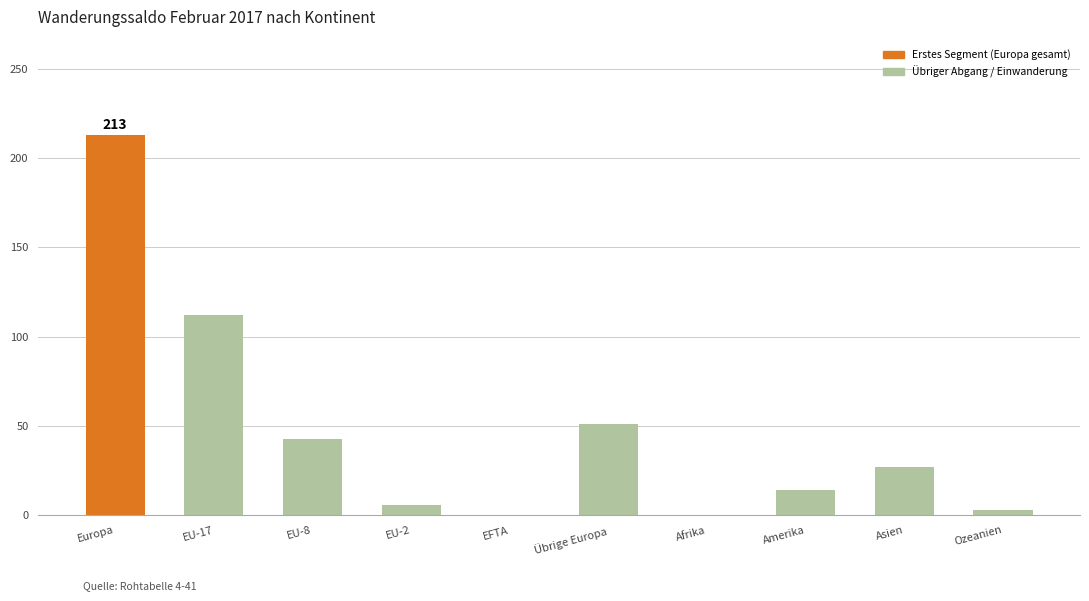

True or false: the data shows 213 at Europa.

True